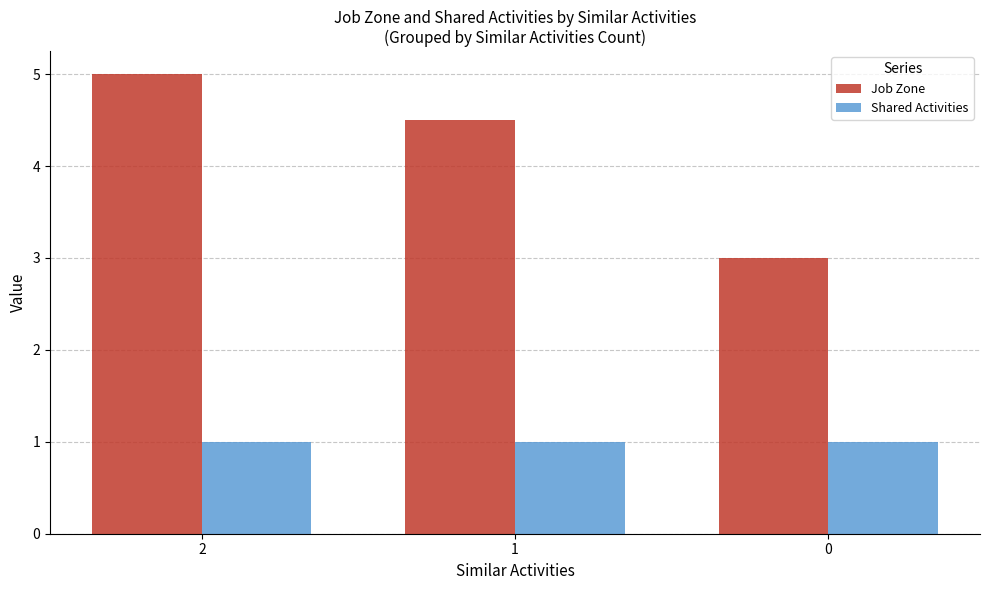

What are all the series names shown in the legend?

Job Zone, Shared Activities